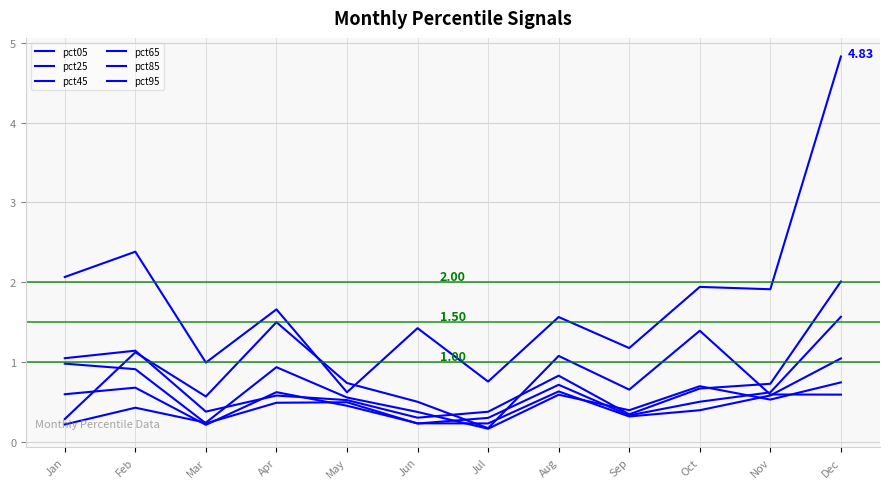

What is the minimum value shown in the chart?

0.2